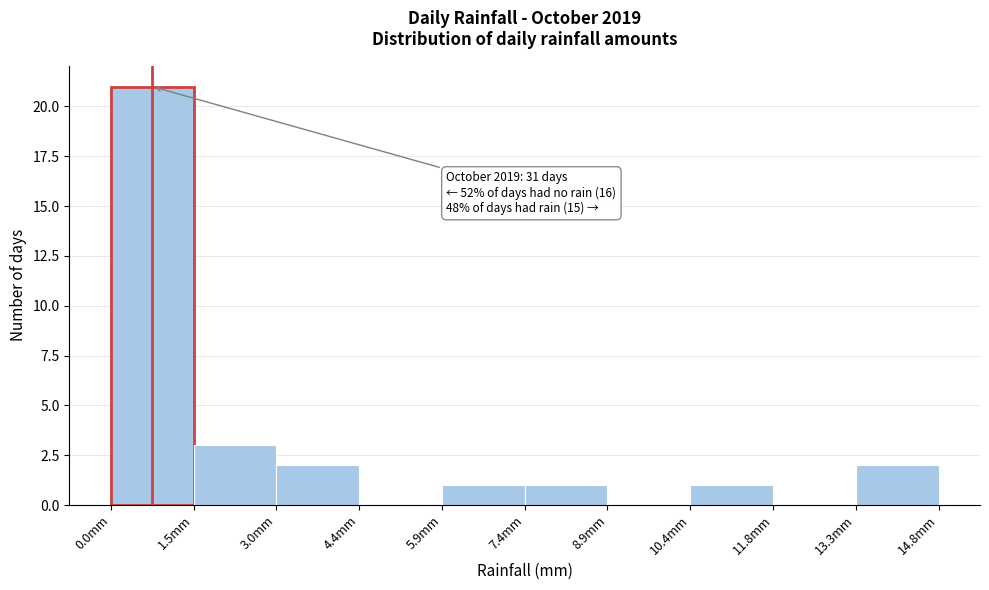

Which range on the x-axis has the tallest bar?

0.00 to 1.48